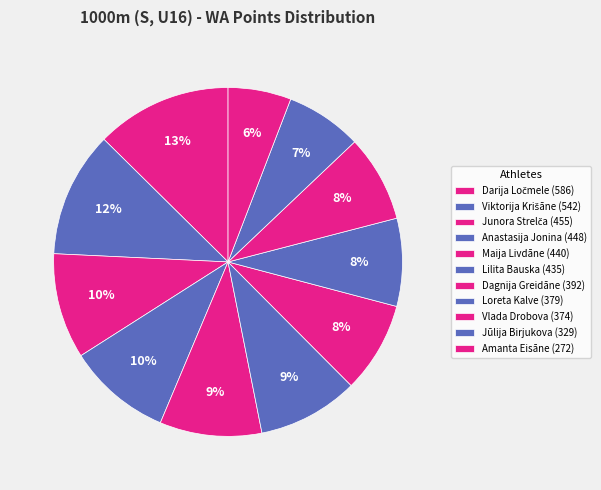

What is the change in value from Loreta Kalve to Amanta Eisāne?

-107